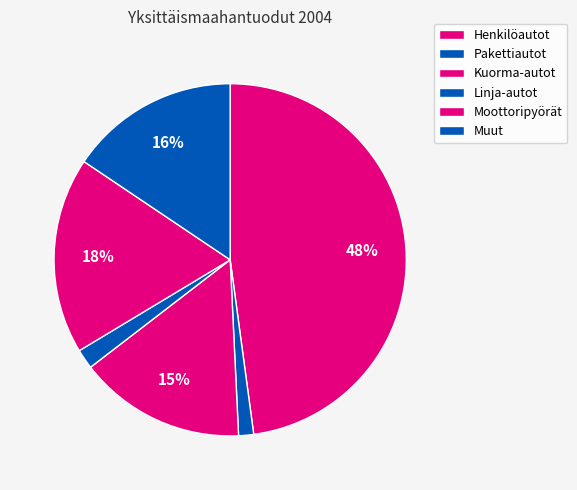

Count the number of slices in the pie.

6